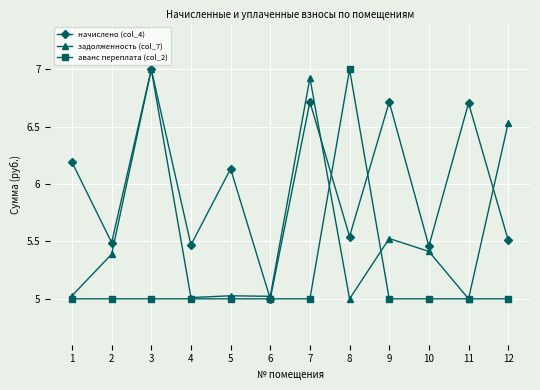

At which category is the sum across all series the highest?

3